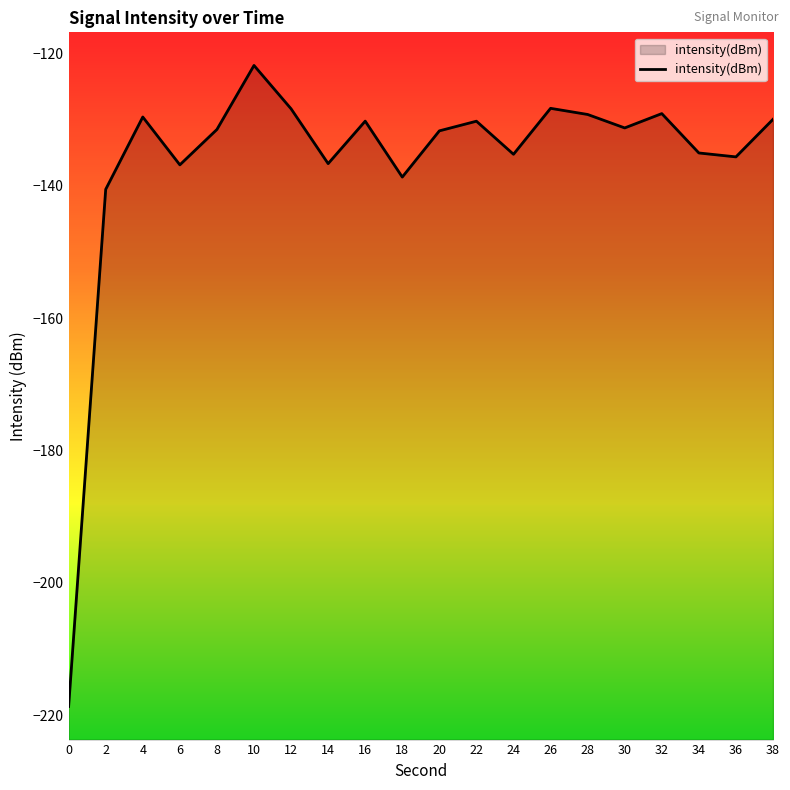

At which label does the data first exceed -131?

4